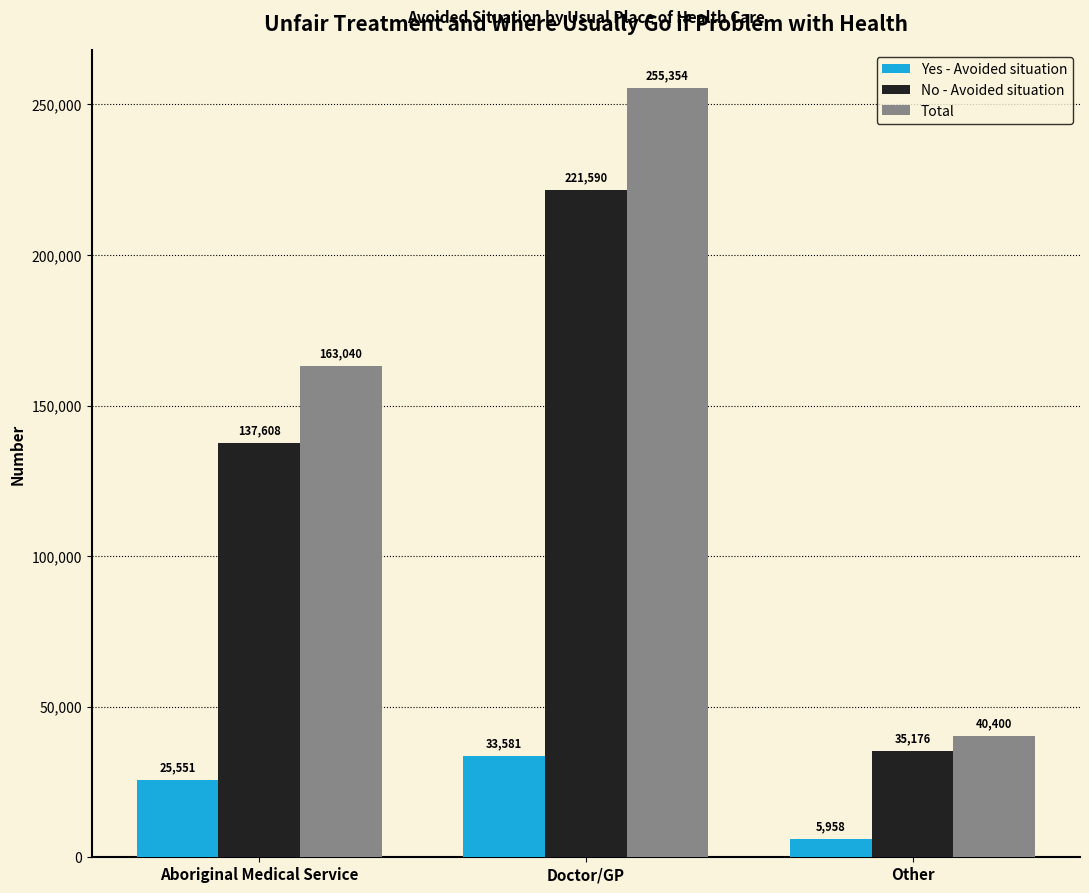

Rank the series at Aboriginal Medical Service from highest to lowest value.

Total, No - Avoided situation, Yes - Avoided situation